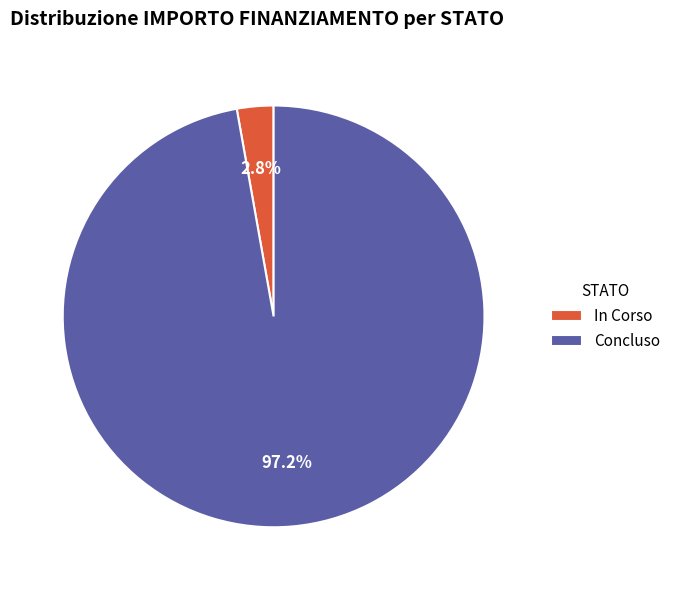

What percentage do Concluso and In Corso together represent?

100.0%